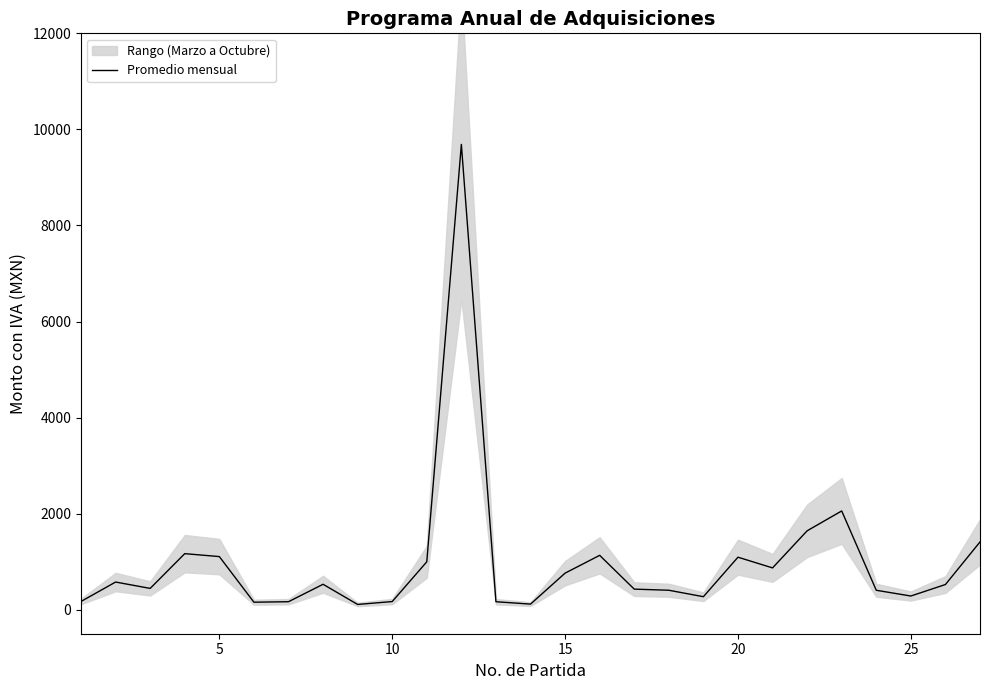

What is the highest value of the Promedio mensual series?

9687.5